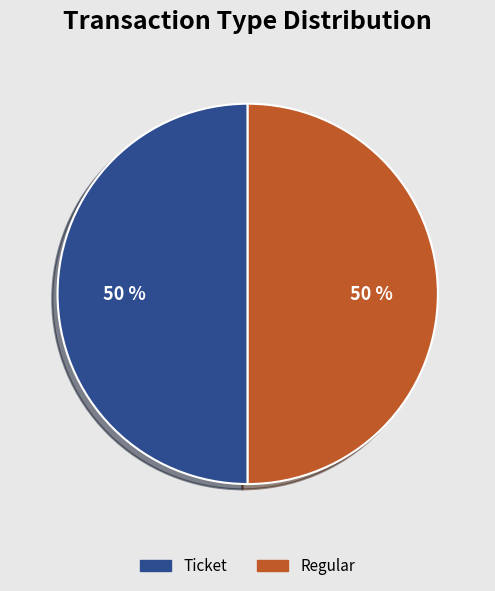

True or false: Regular accounts for 41% of the total.

False